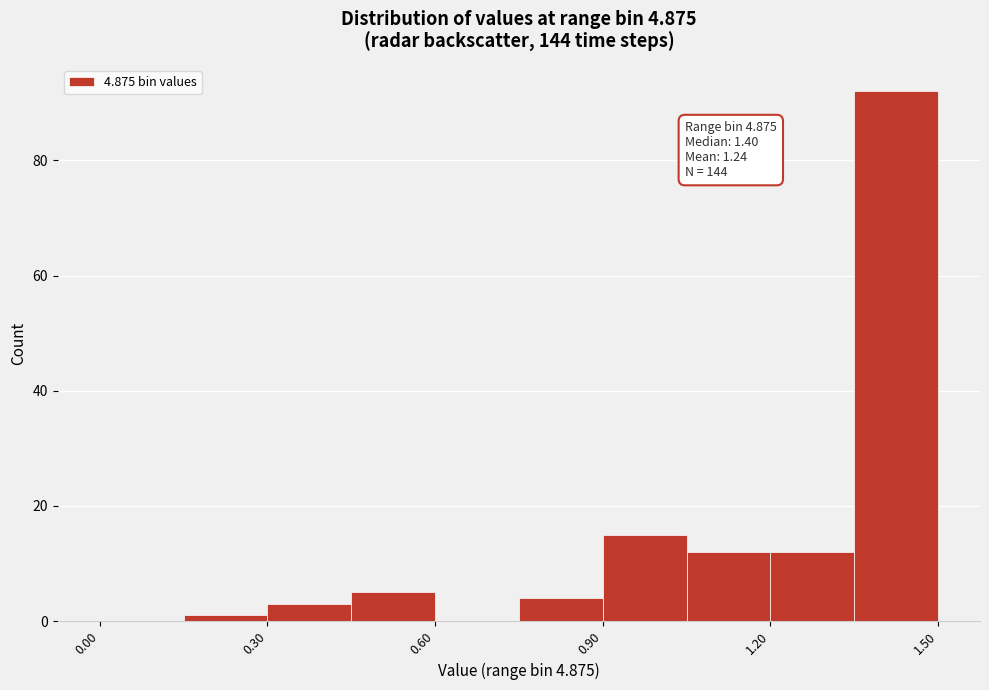

Read against the x-axis, roughly where is the centre of the tallest bar?

1.45